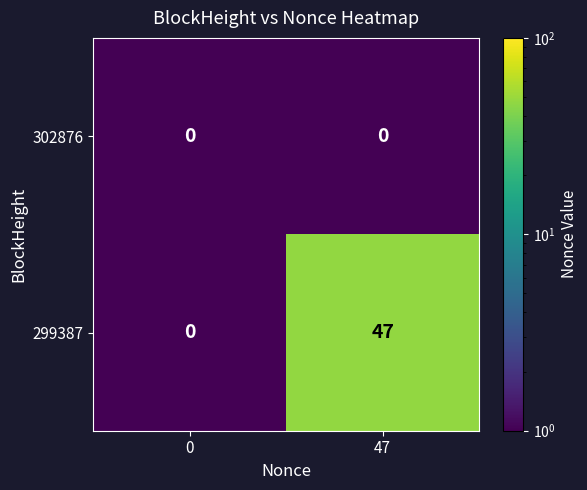

What is the minimum value shown in the chart?

0